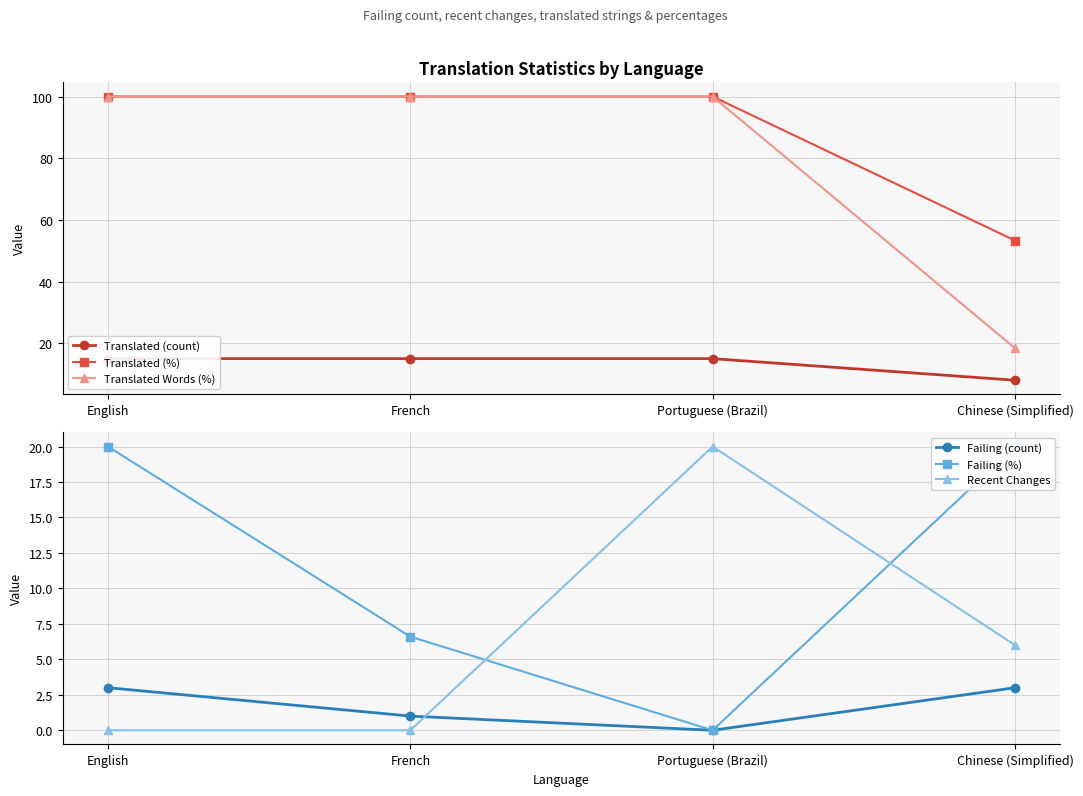

Between Portuguese (Brazil) and Chinese (Simplified), which series saw the biggest shift?

Translated Words (%)